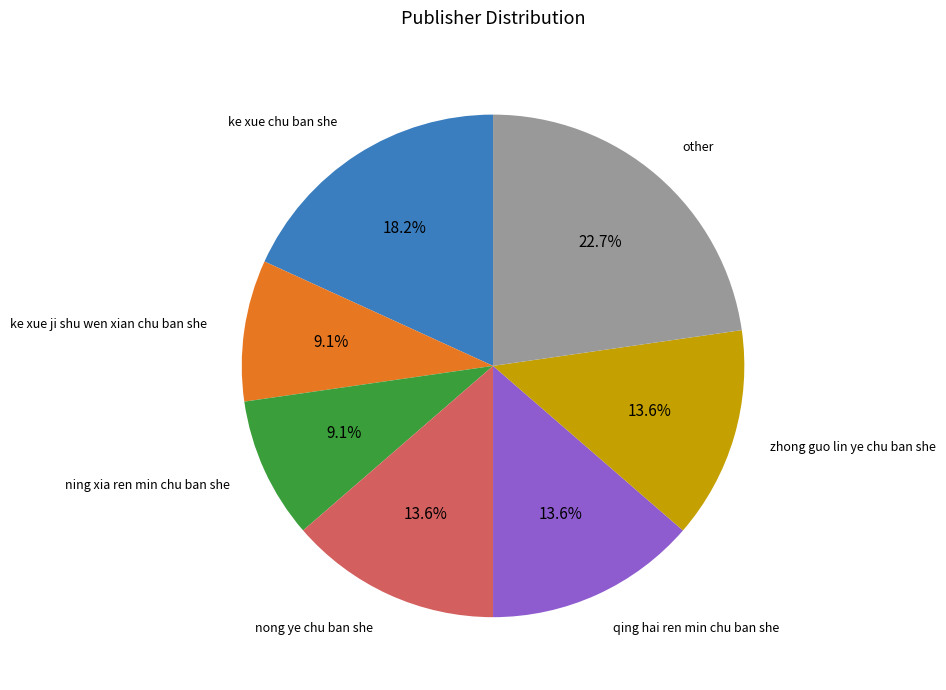

Is there a majority slice in this chart?

No